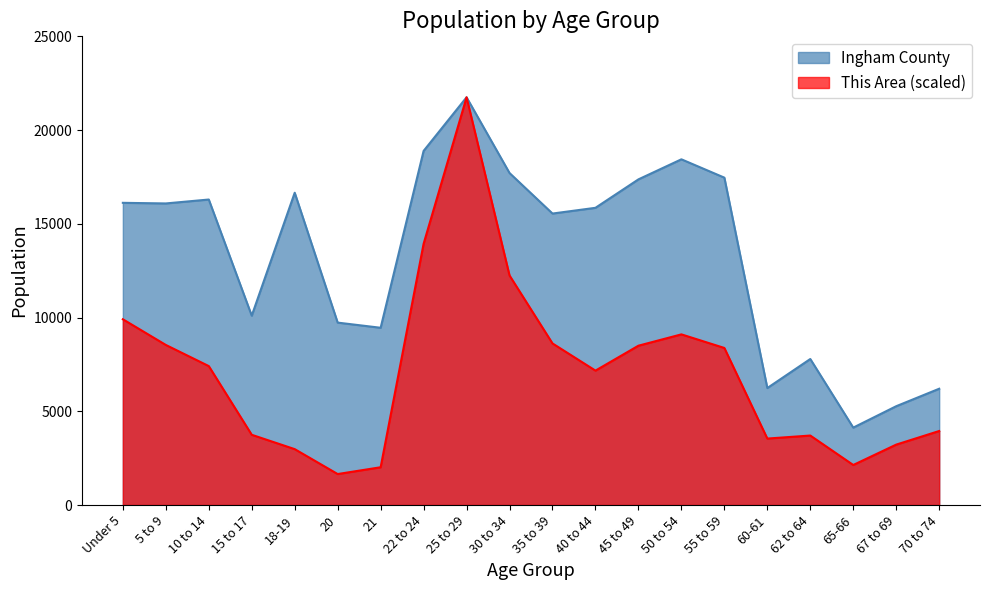

At which category does Ingham County reach its first local peak?

10 to 14